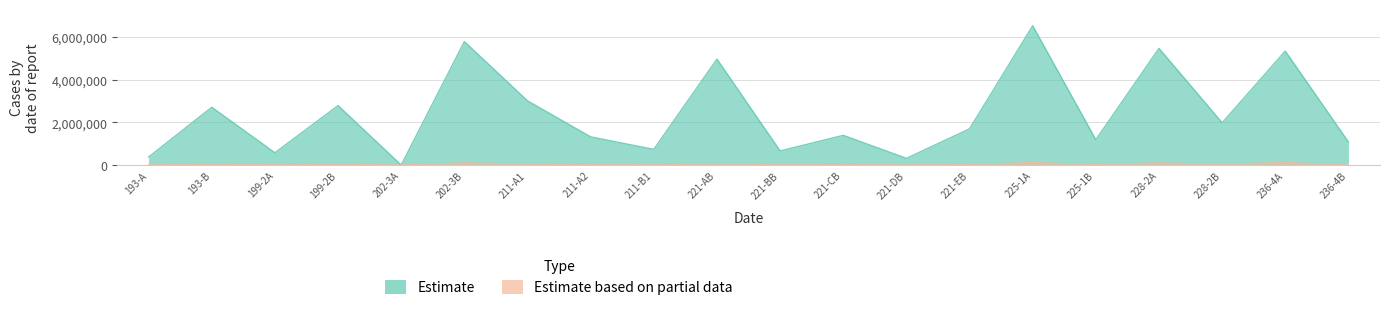

How many lines are shown in the chart?

2